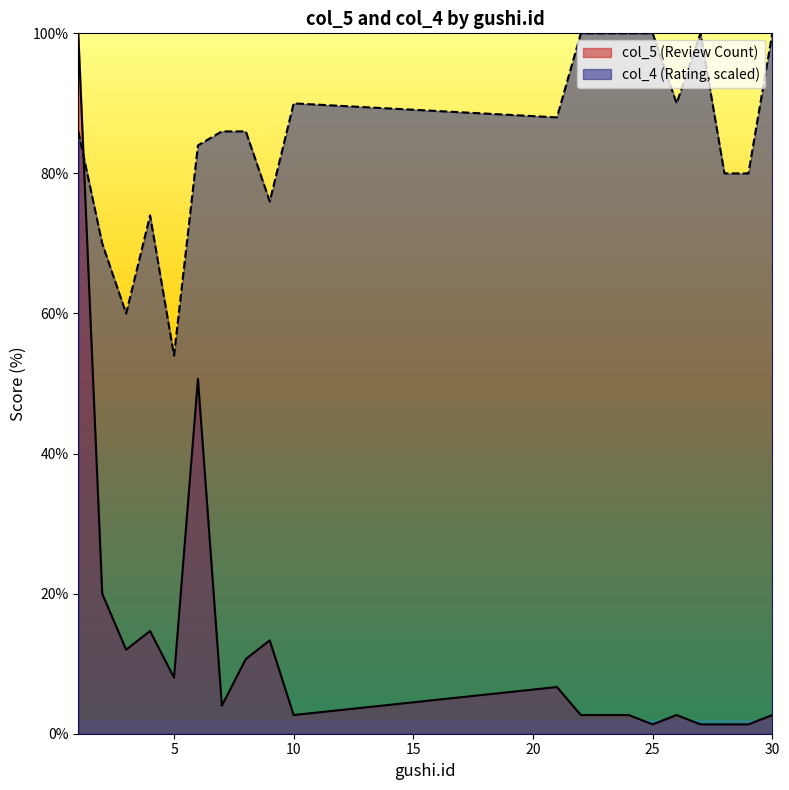

How many categories are shown in the chart?

20